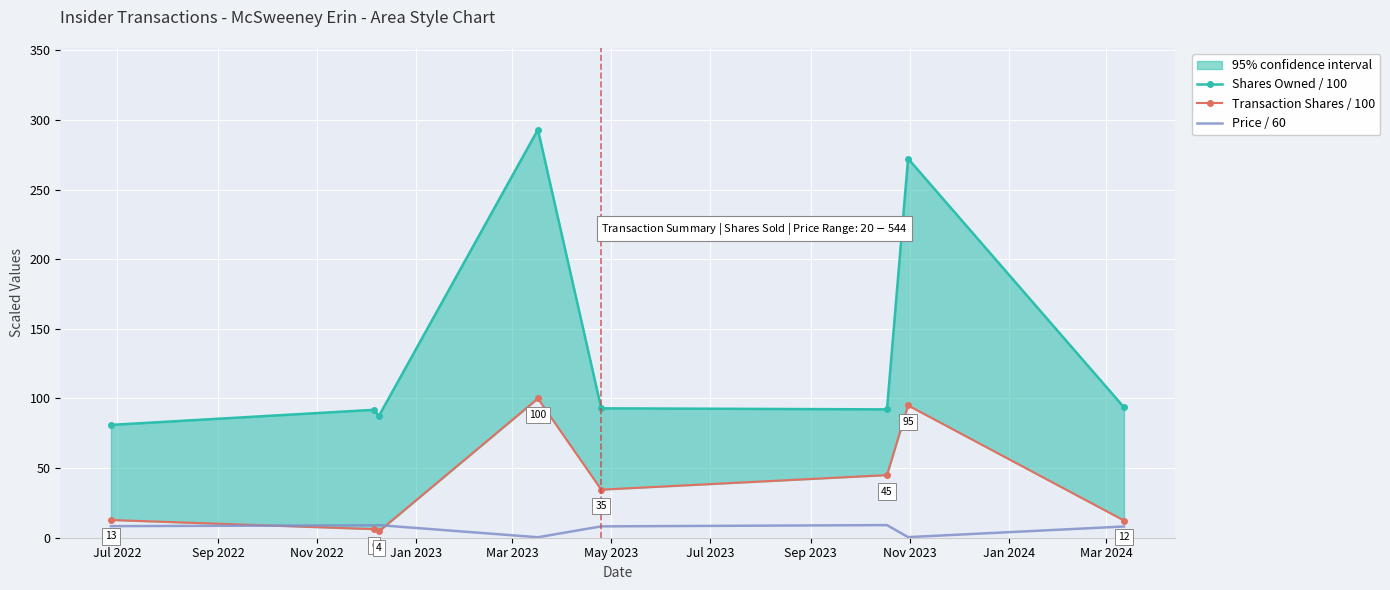

Is this an area chart (filled region under the line)?

No